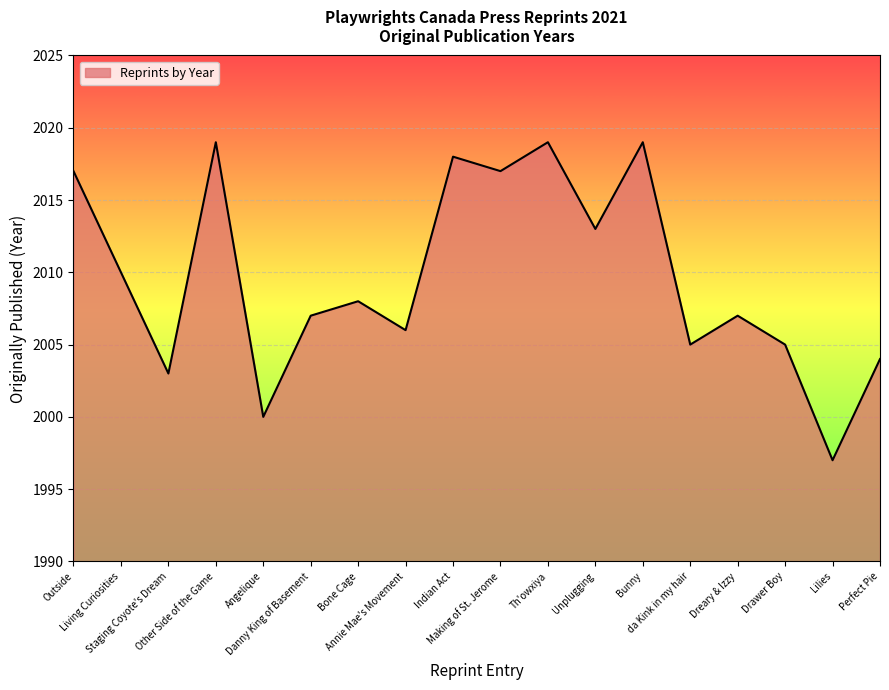

Reading left to right, transcribe all the data shown in this chart.

2017	2010	2003	2019	2000	2007	2008	2006	2018	2017	2019	2013	2019	2005	2007	2005	1997	2004